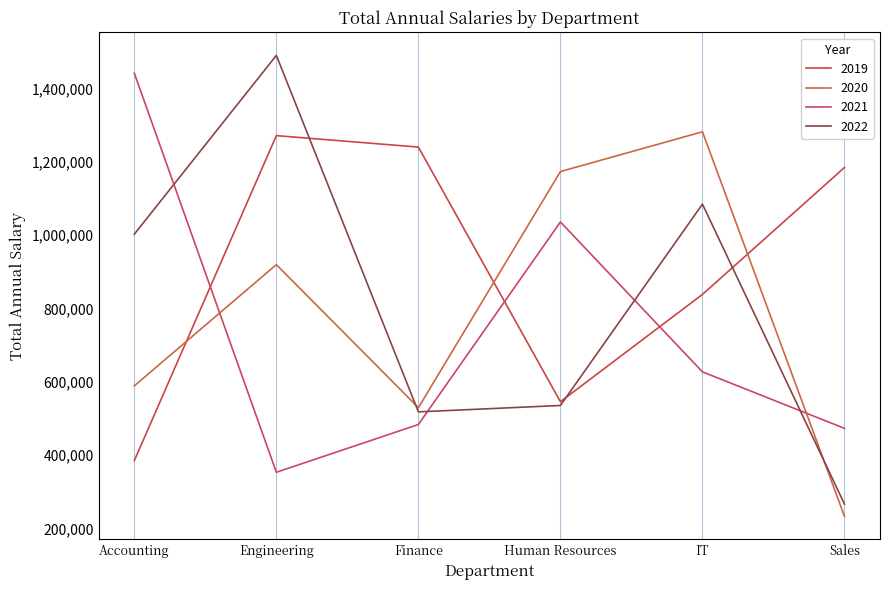

At Finance, list the series in order from smallest to largest.

2021, 2022, 2020, 2019